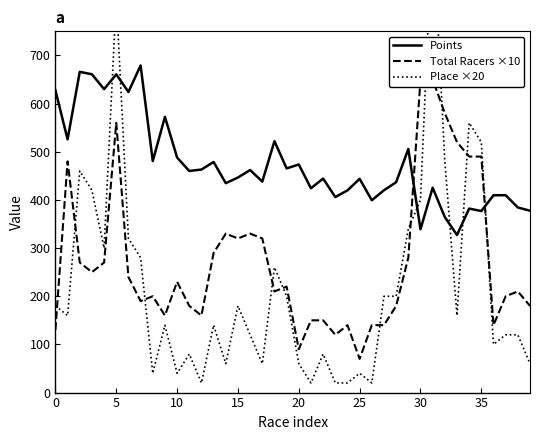

What is the highest value of the Points series?

679.1